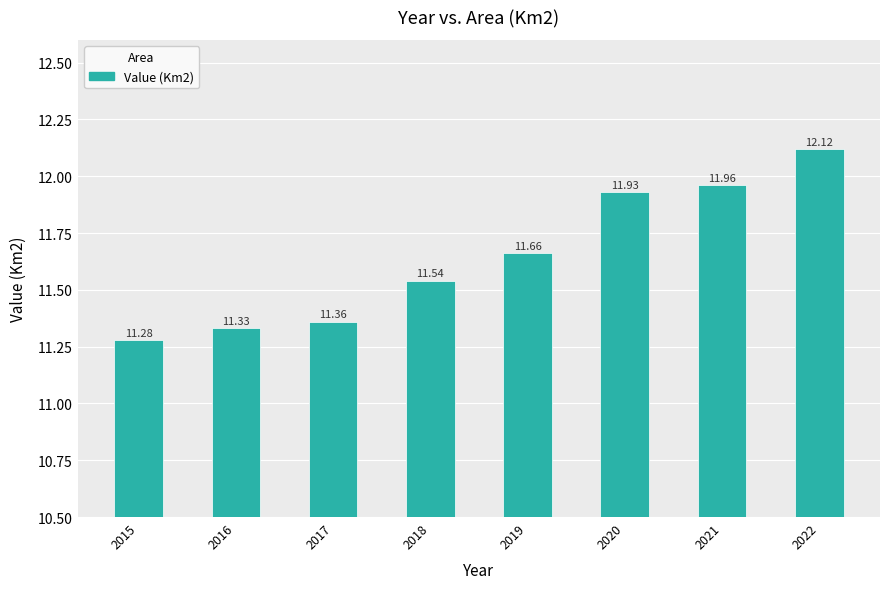

Does the chart contain stacked bars?

No